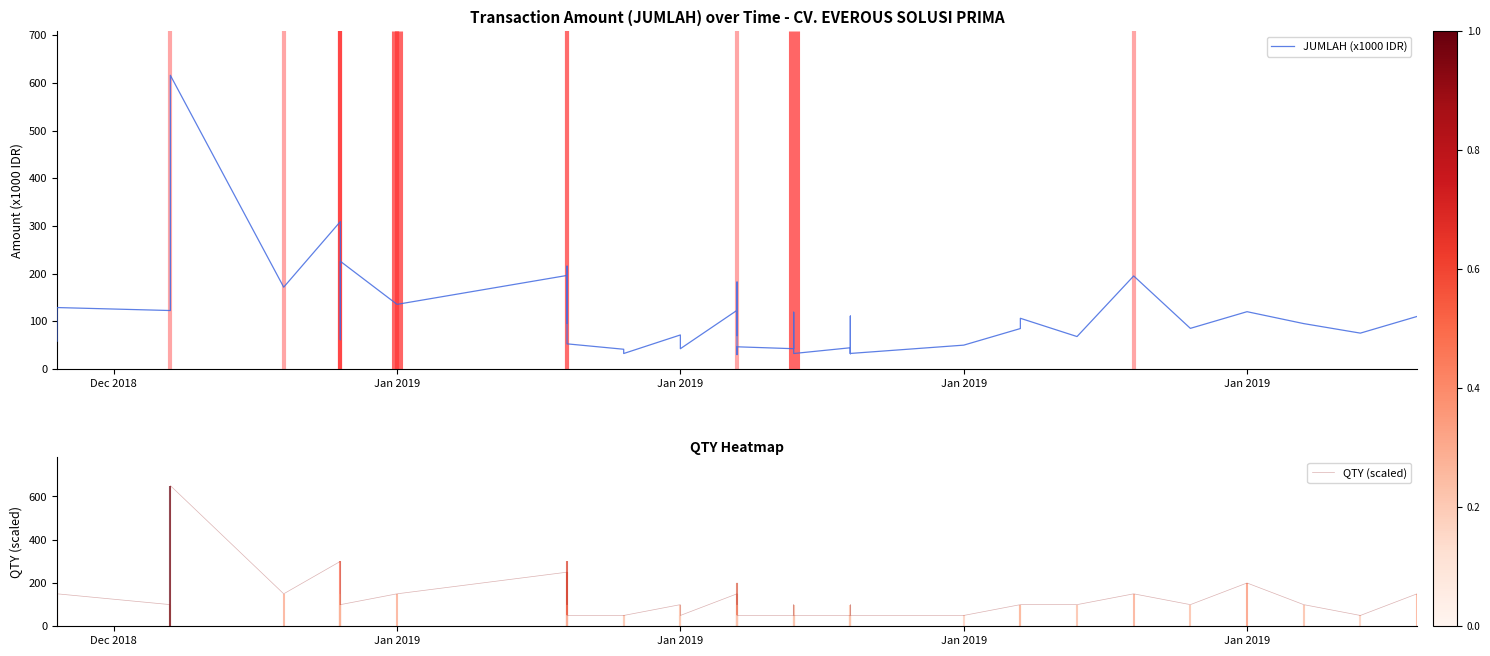

How many categories are shown in the chart?

40